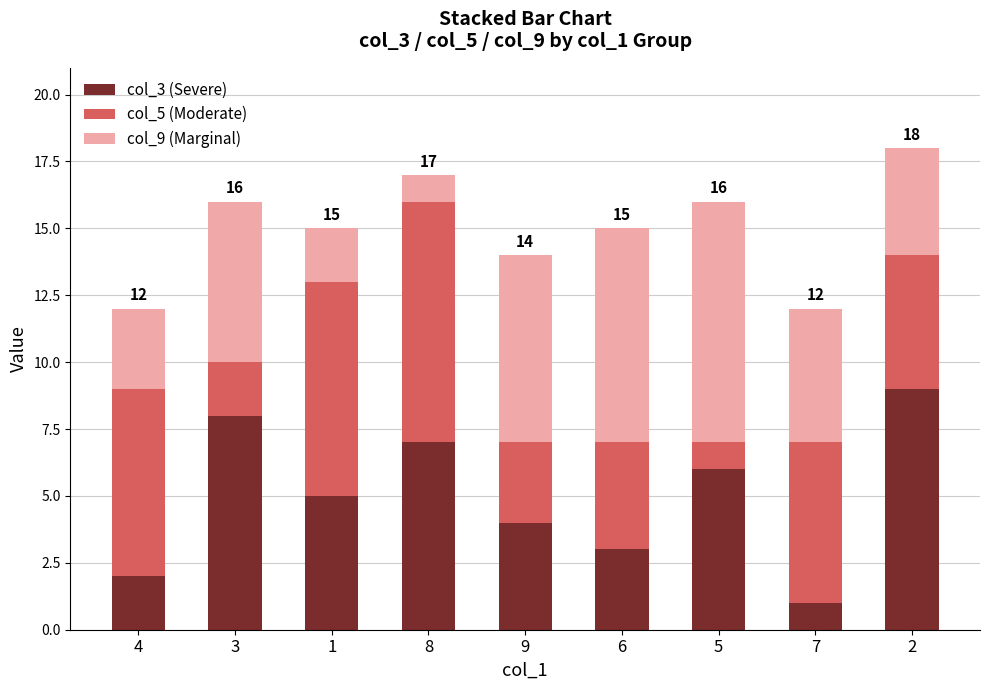

Reading left to right, what are the values for col_3 (Severe)?

2	8	5	7	4	3	6	1	9